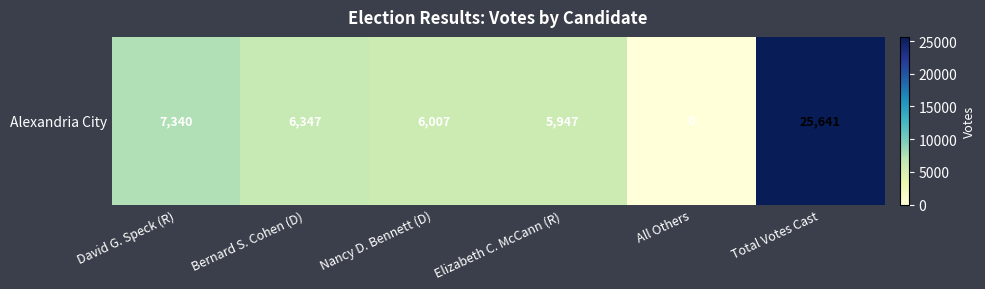

Read the value at Bernard S. Cohen (D), to the nearest 100.

6300